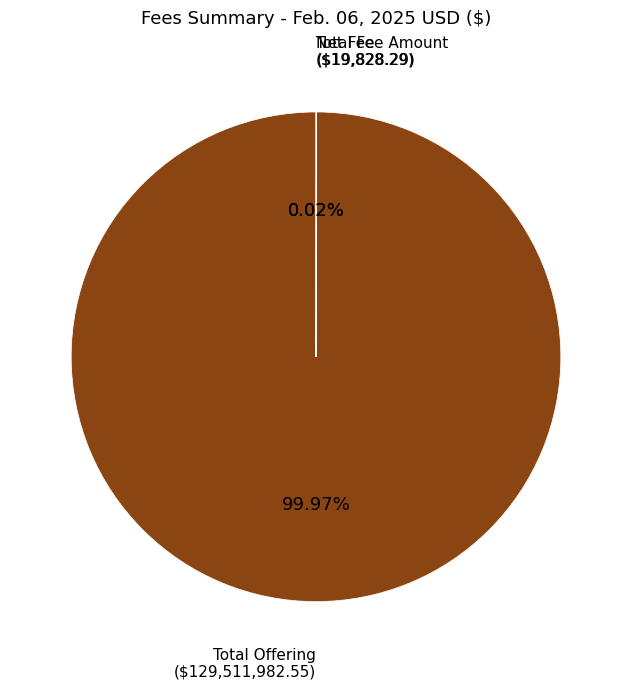

Is there any slice that represents more than half of the pie?

Yes